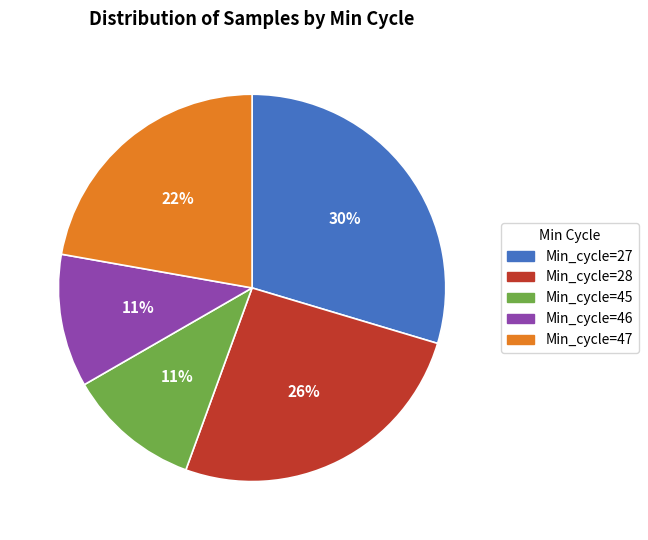

Which has a higher value, Min_cycle=47 or Min_cycle=27?

Min_cycle=27